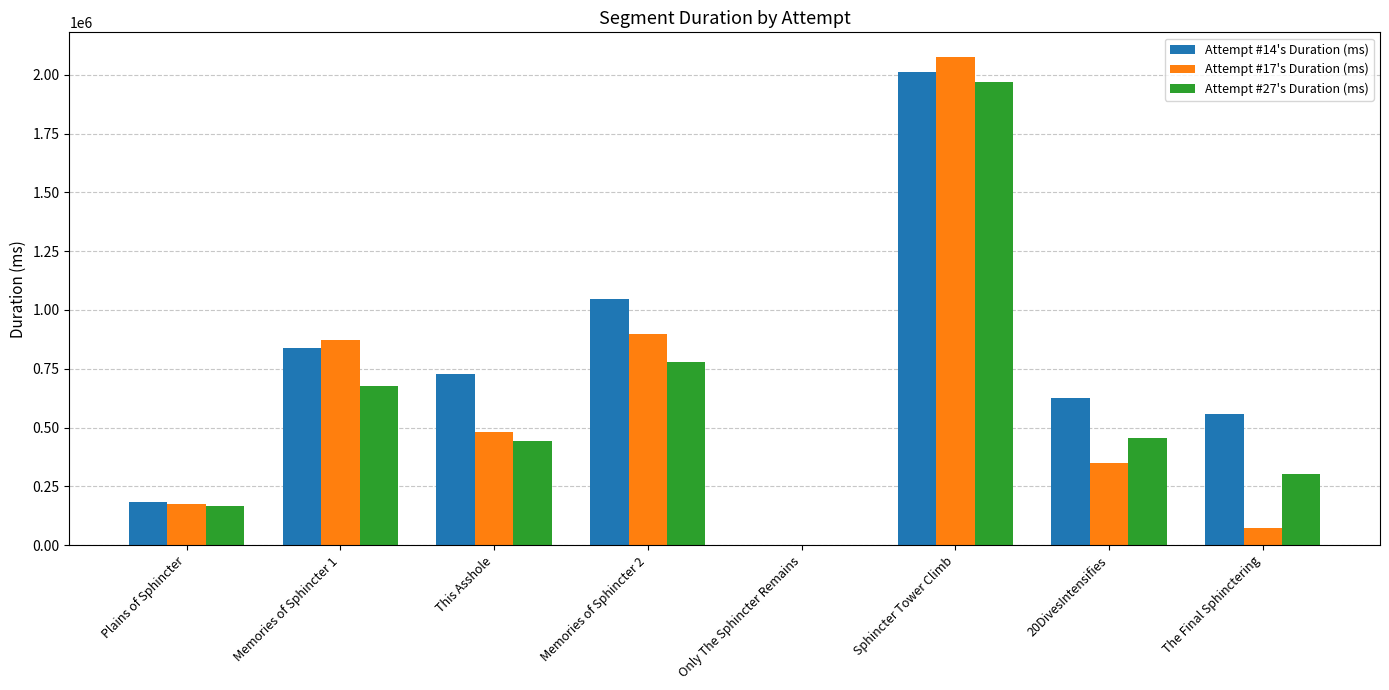

What are all the series names shown in the legend?

Attempt #14's Duration (ms), Attempt #17's Duration (ms), Attempt #27's Duration (ms)